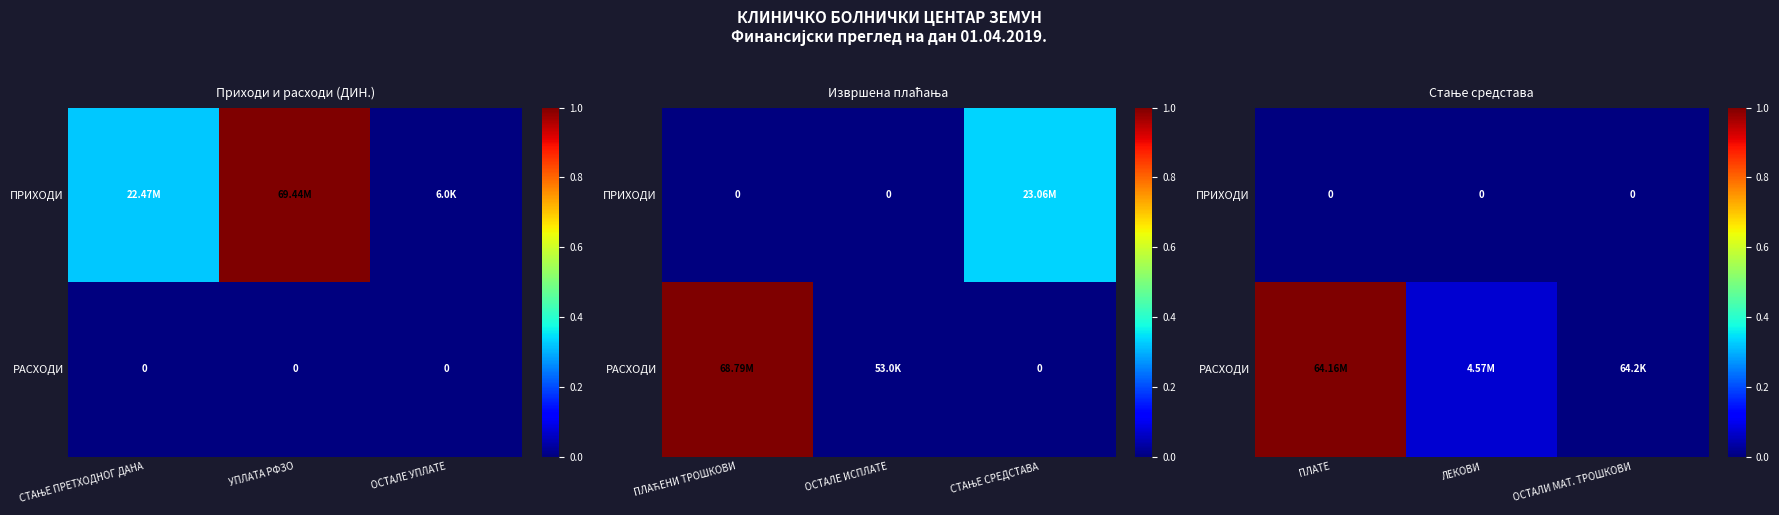

How many series are shown in this chart?

2